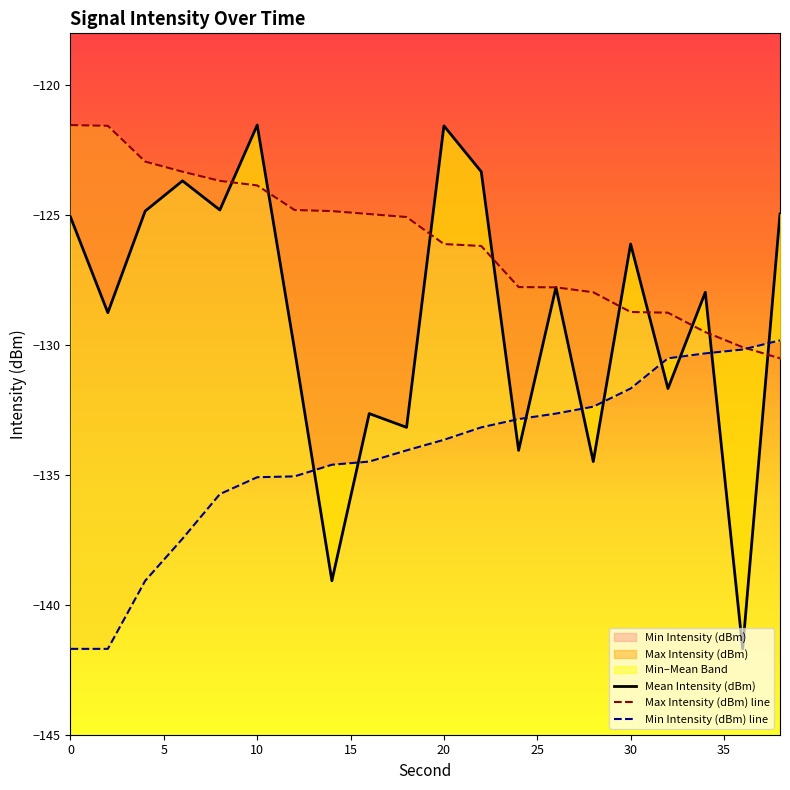

Reading left to right, list all the values displayed in this chart.

Mean Intensity (dBm): -125.1	-128.8	-124.8	-123.7	-124.8	-121.5	-130.2	-139.1	-132.6	-133.2	-121.6	-123.3	-134.1	-127.8	-134.5	-126.1	-131.7	-128.0	-141.7	-125.0
Max Intensity (dBm) line: -121.5	-121.6	-122.9	-123.3	-123.7	-123.9	-124.8	-124.8	-125.0	-125.1	-126.1	-126.2	-127.8	-127.8	-128.0	-128.7	-128.8	-129.5	-130.1	-130.5
Min Intensity (dBm) line: -141.7	-141.7	-139.1	-137.5	-135.7	-135.1	-135.1	-134.6	-134.5	-134.1	-133.6	-133.2	-132.8	-132.6	-132.4	-131.7	-130.5	-130.3	-130.2	-129.8